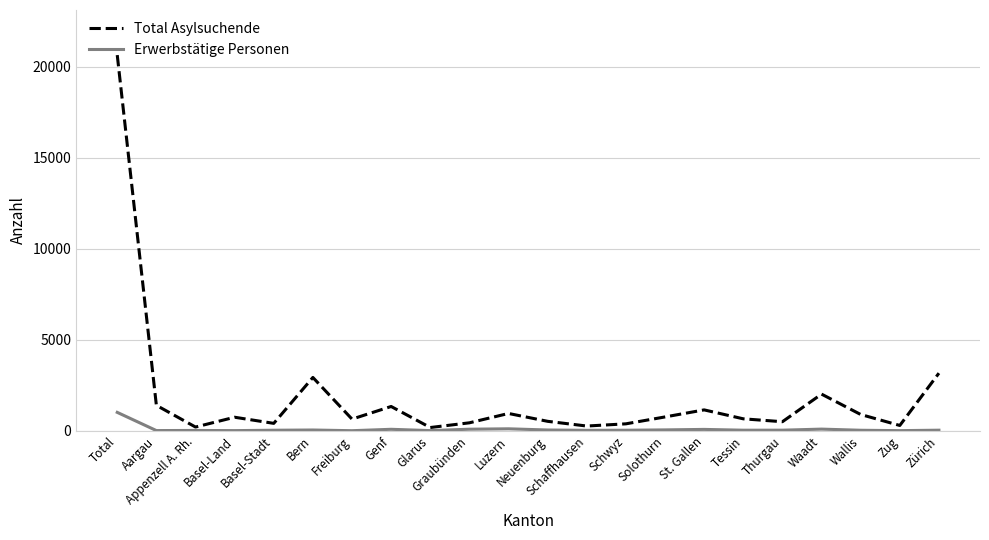

What is the minimum value for Total Asylsuchende?

185